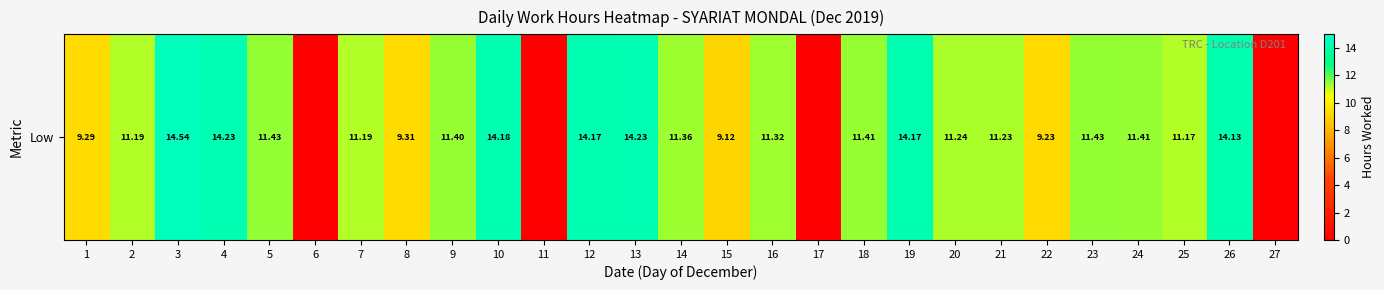

List the labels in order of value, smallest first.

6, 11, 17, 27, 15, 22, 1, 8, 25, 2, 7, 21, 20, 16, 14, 9, 18, 24, 5, 23, 26, 12, 19, 10, 4, 13, 3